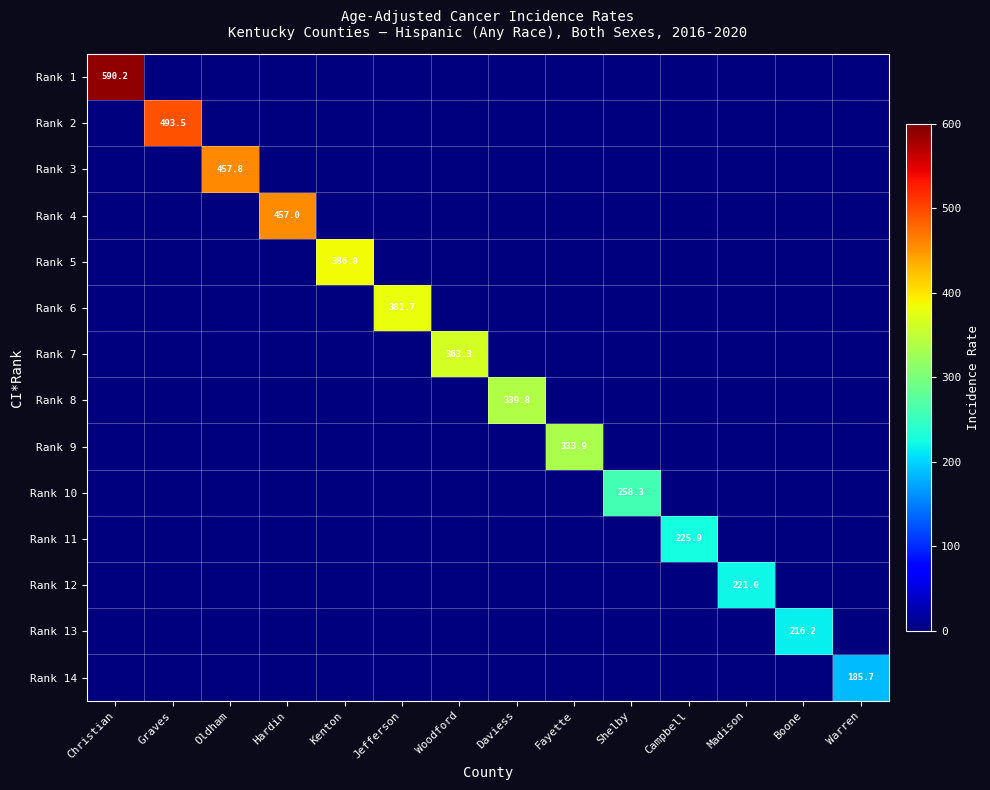

At Boone, list the series in order from smallest to largest.

Rank 1, Rank 2, Rank 3, Rank 4, Rank 5, Rank 6, Rank 7, Rank 8, Rank 9, Rank 10, Rank 11, Rank 12, Rank 14, Rank 13